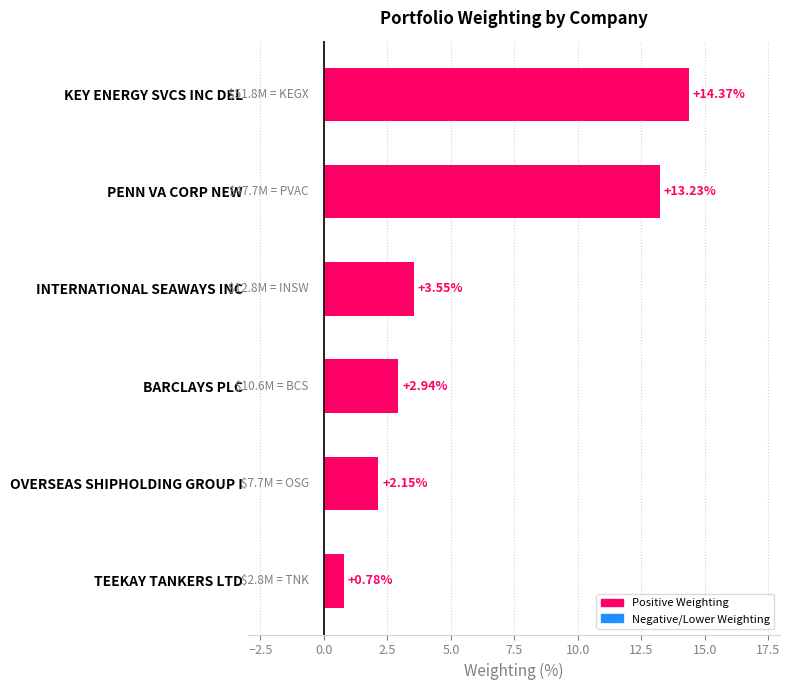

How many bars are there in total?

6